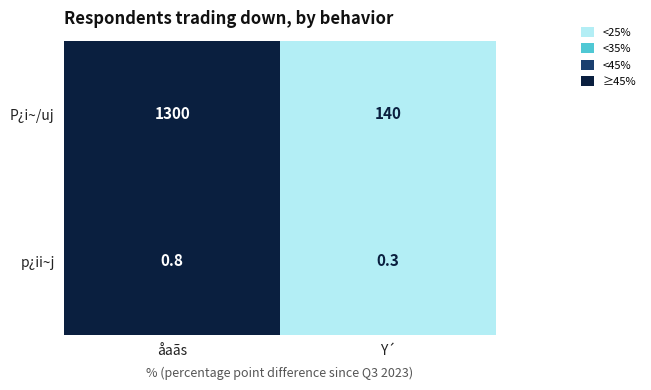

Which series changed the most between åaãs and Y´?

P¿i~/uj